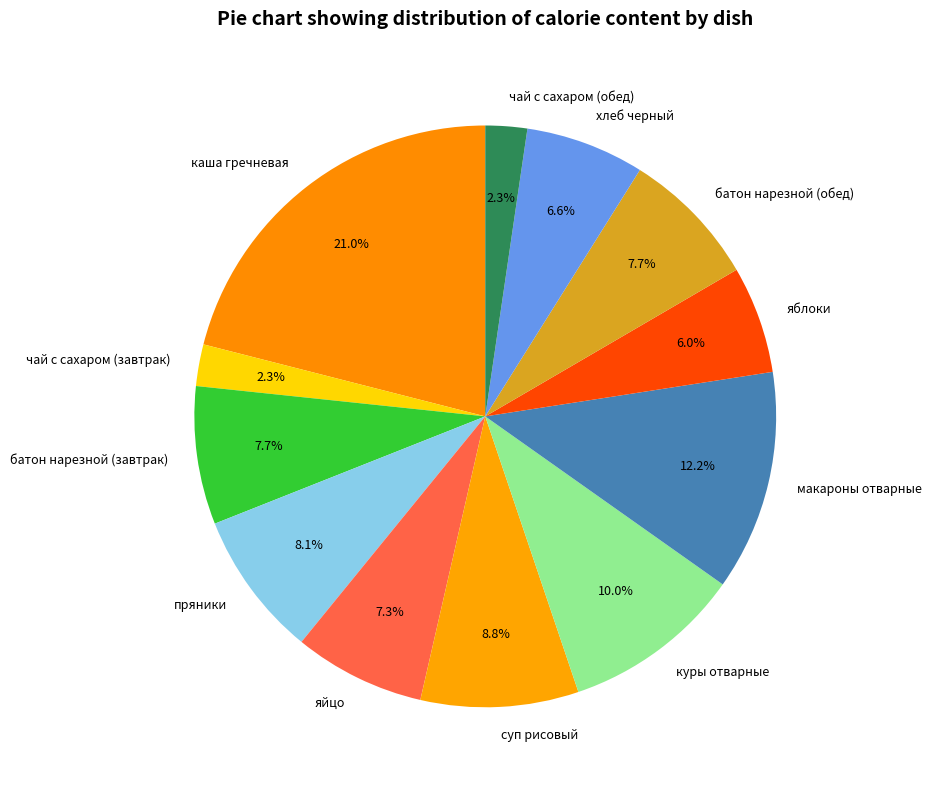

To the nearest percent, what is the average slice percentage?

8%